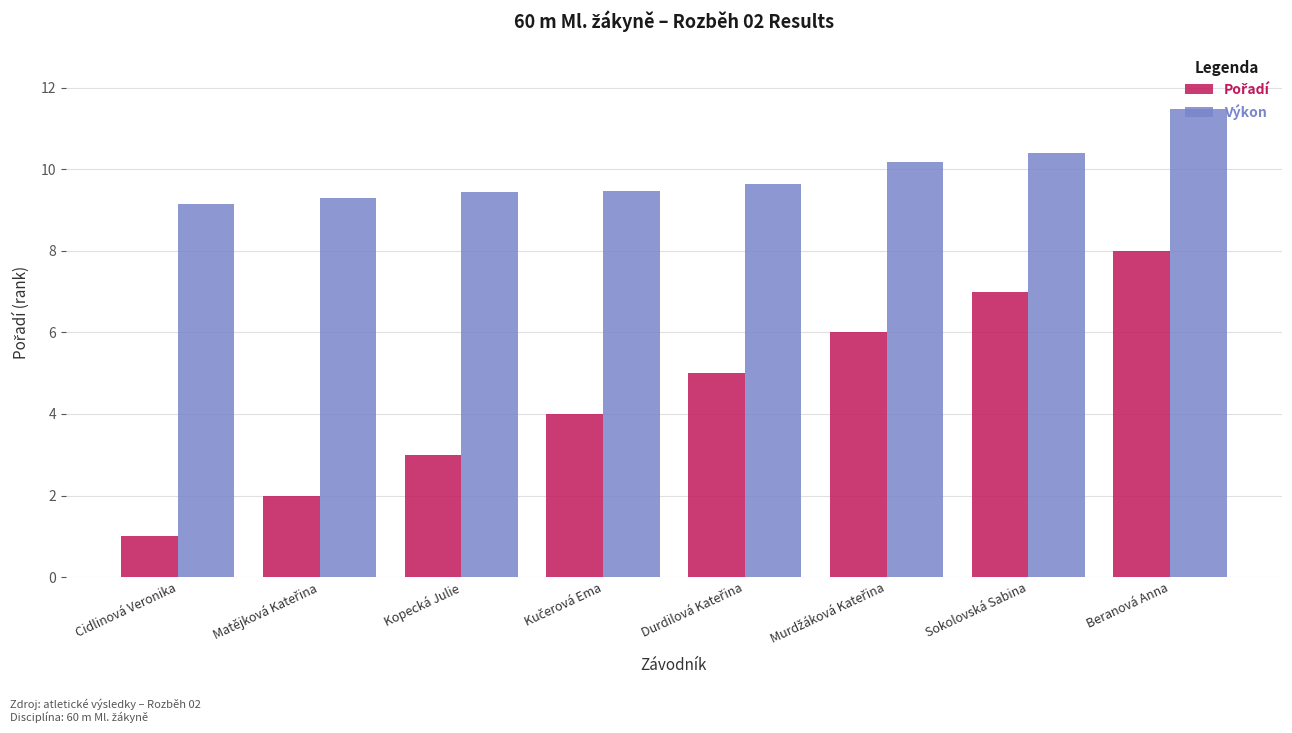

True or false: Výkon has a value of 12.4 at Kopecká Julie.

False